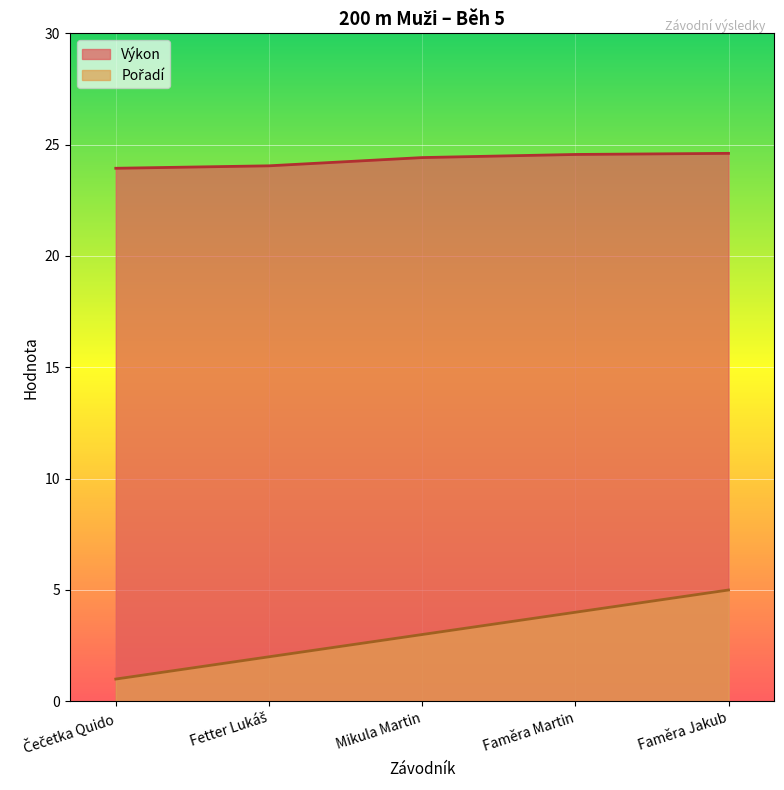

Reading right to left, what are all the values shown in this chart?

Výkon: 24.6	24.6	24.4	24.1	23.9
Pořadí: 5.0	4.0	3.0	2.0	1.0